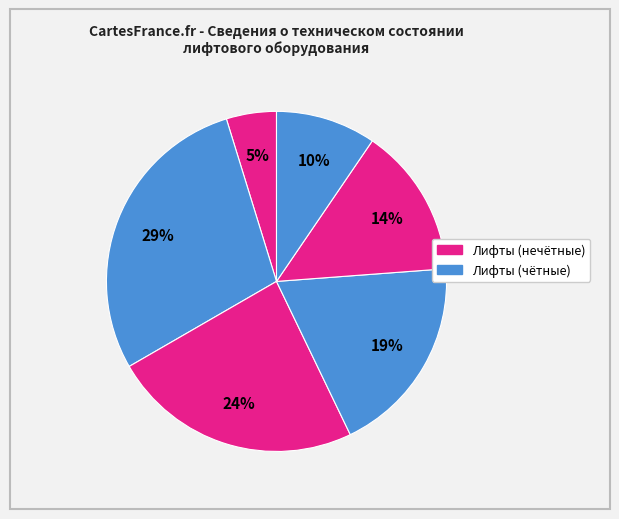

Count the number of slices in the pie.

6